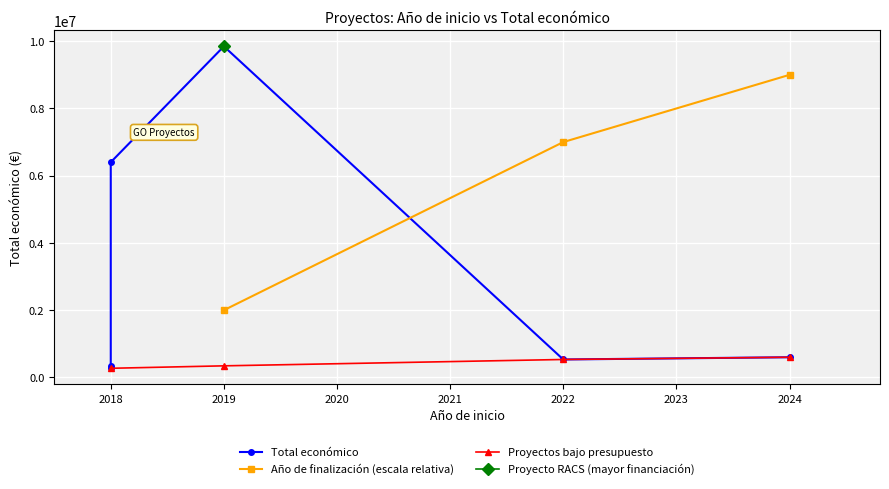

What is the ratio of the value at 2019 to the value at 2018?

1.5